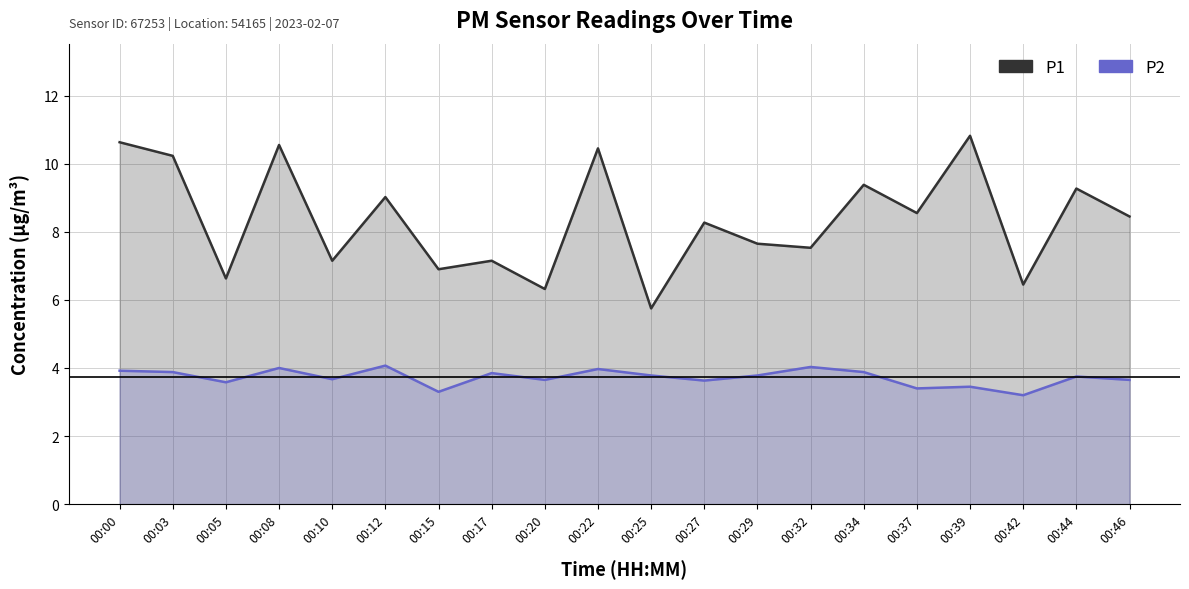

What are all the series names shown in the legend?

P1, P2